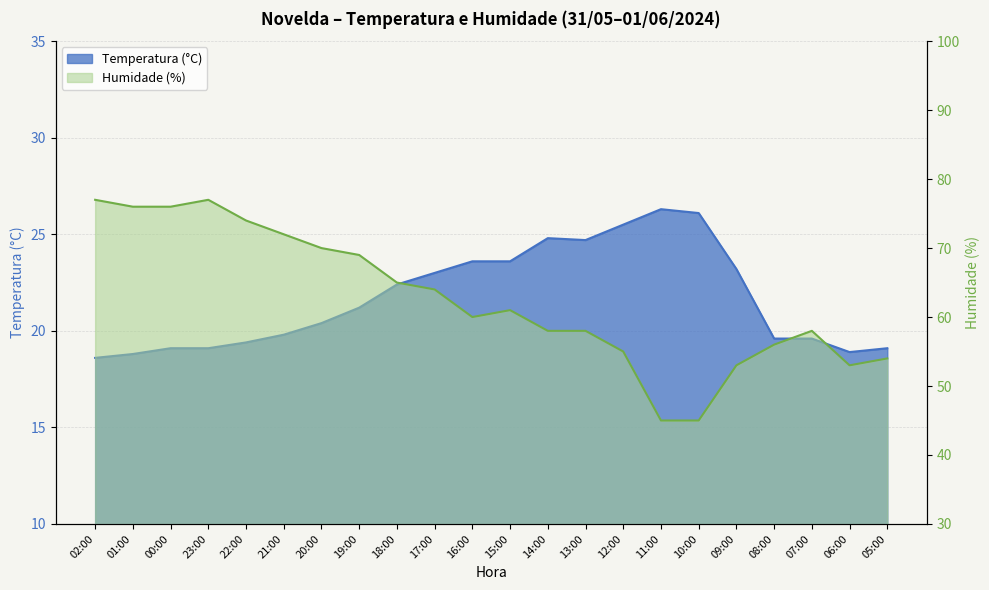

How many values in the Humidade (%) series exceed 61?

10